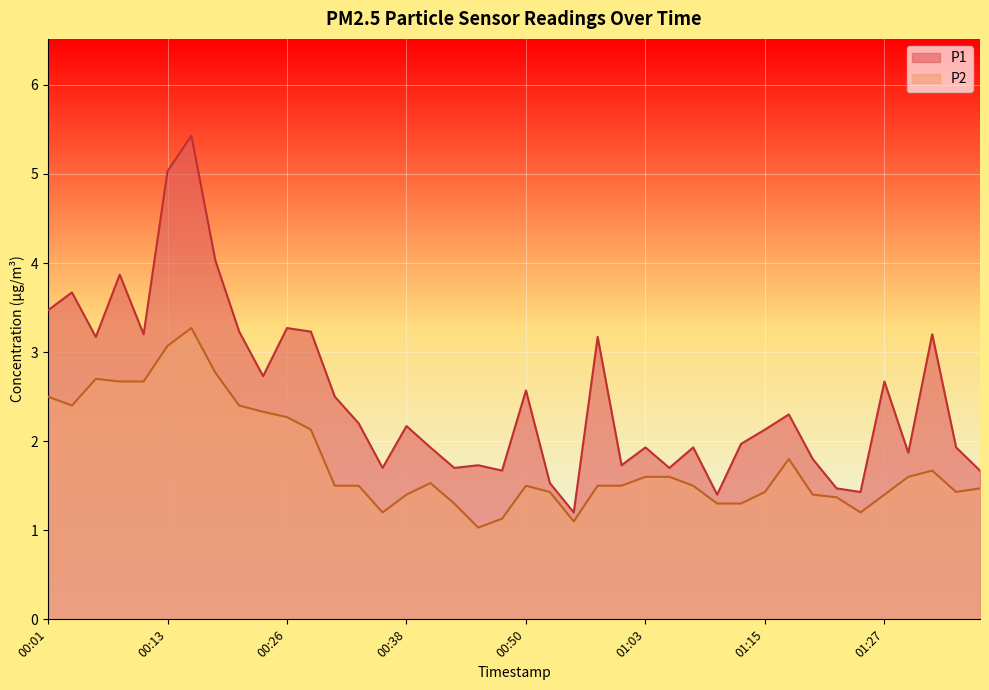

Where does the P1 series first go above 2?

00:01